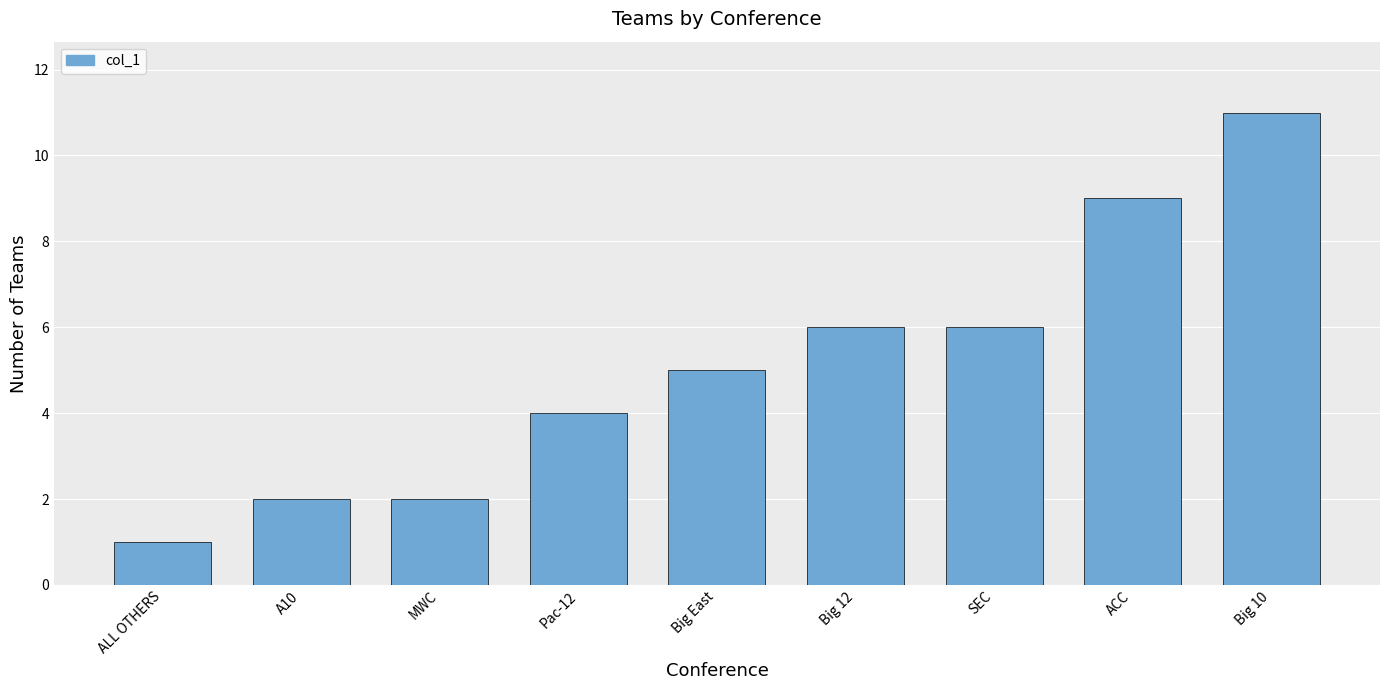

The value at Big 12 is 6. True or false?

True